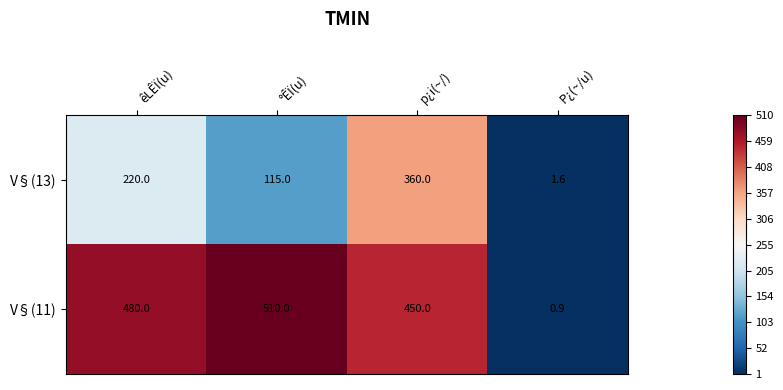

The V§(13) series shows 1.6 at P¿(~/u). True or false?

True